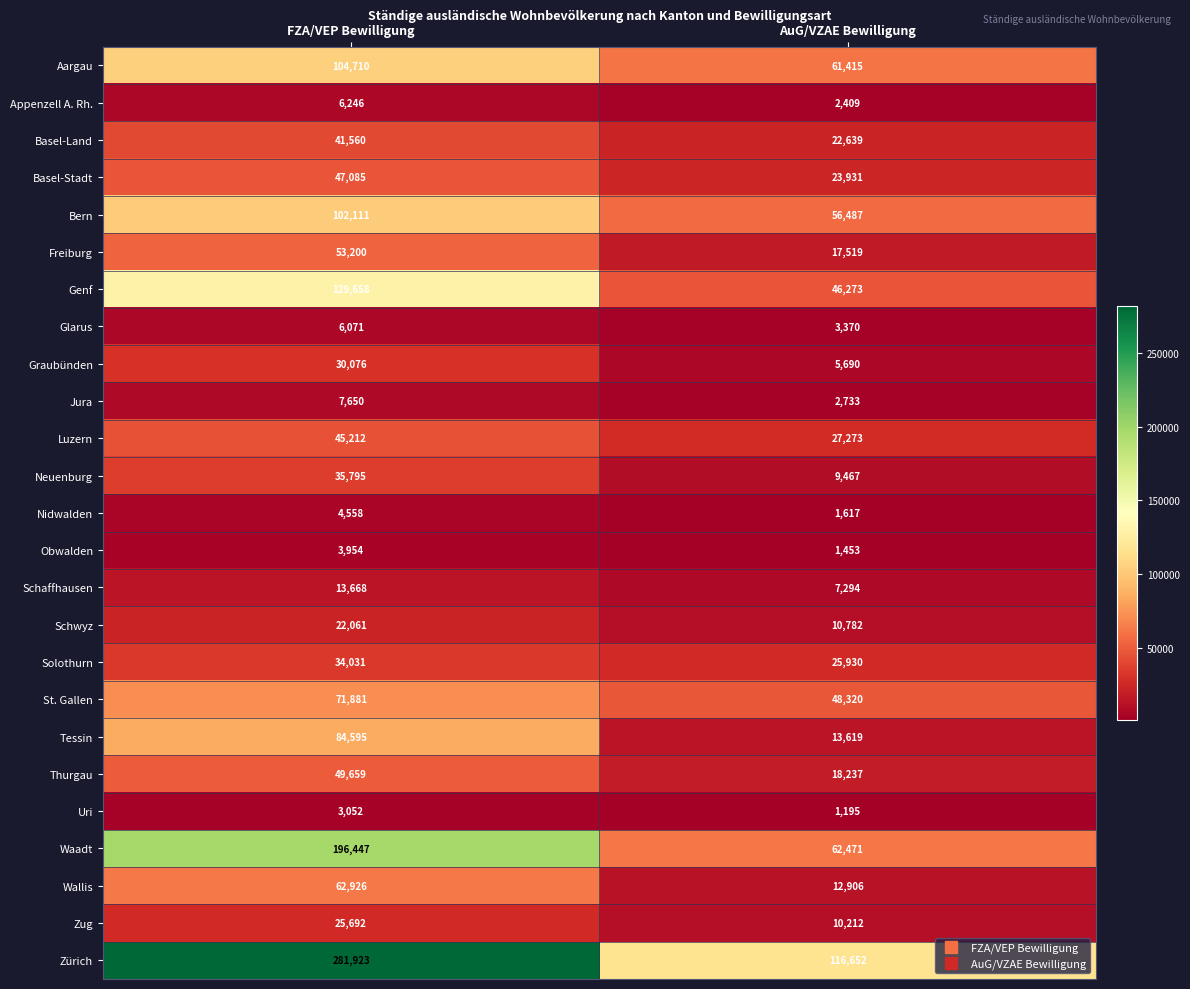

At AuG/VZAE Bewilligung, list the series in order from smallest to largest.

Uri, Obwalden, Nidwalden, Appenzell A. Rh., Jura, Glarus, Graubünden, Schaffhausen, Neuenburg, Zug, Schwyz, Wallis, Tessin, Freiburg, Thurgau, Basel-Land, Basel-Stadt, Solothurn, Luzern, Genf, St. Gallen, Bern, Aargau, Waadt, Zürich